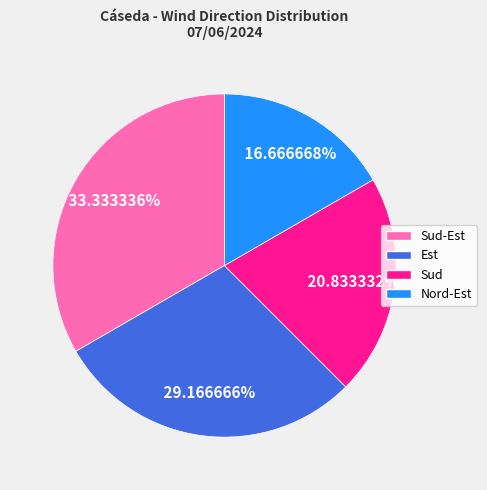

Is there any slice that represents more than half of the pie?

No